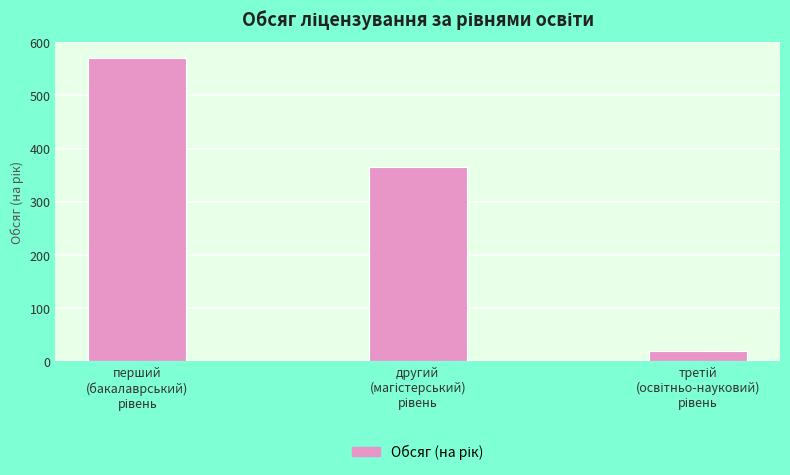

What is the sum of all values?

955